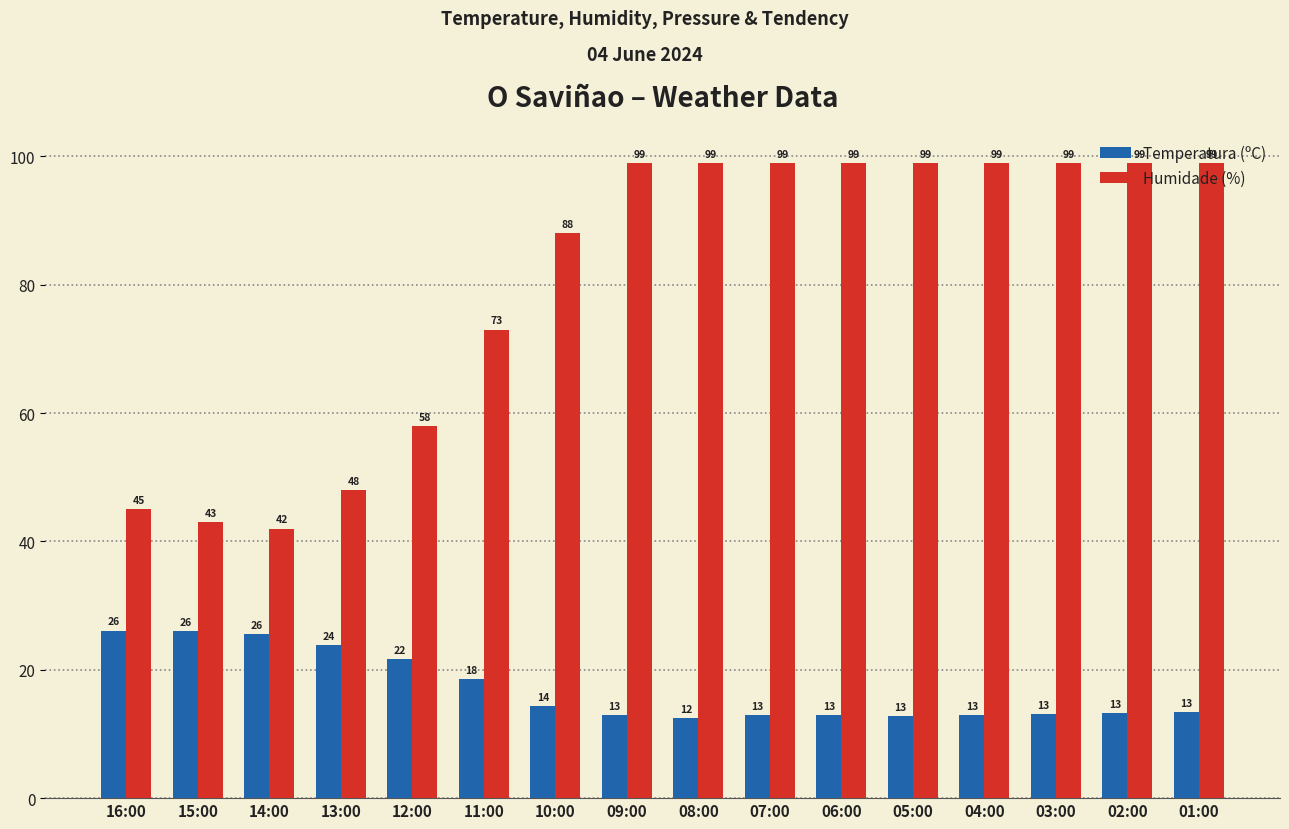

Rank the series by their average value, from lowest to highest.

Temperatura (ºC), Humidade (%)